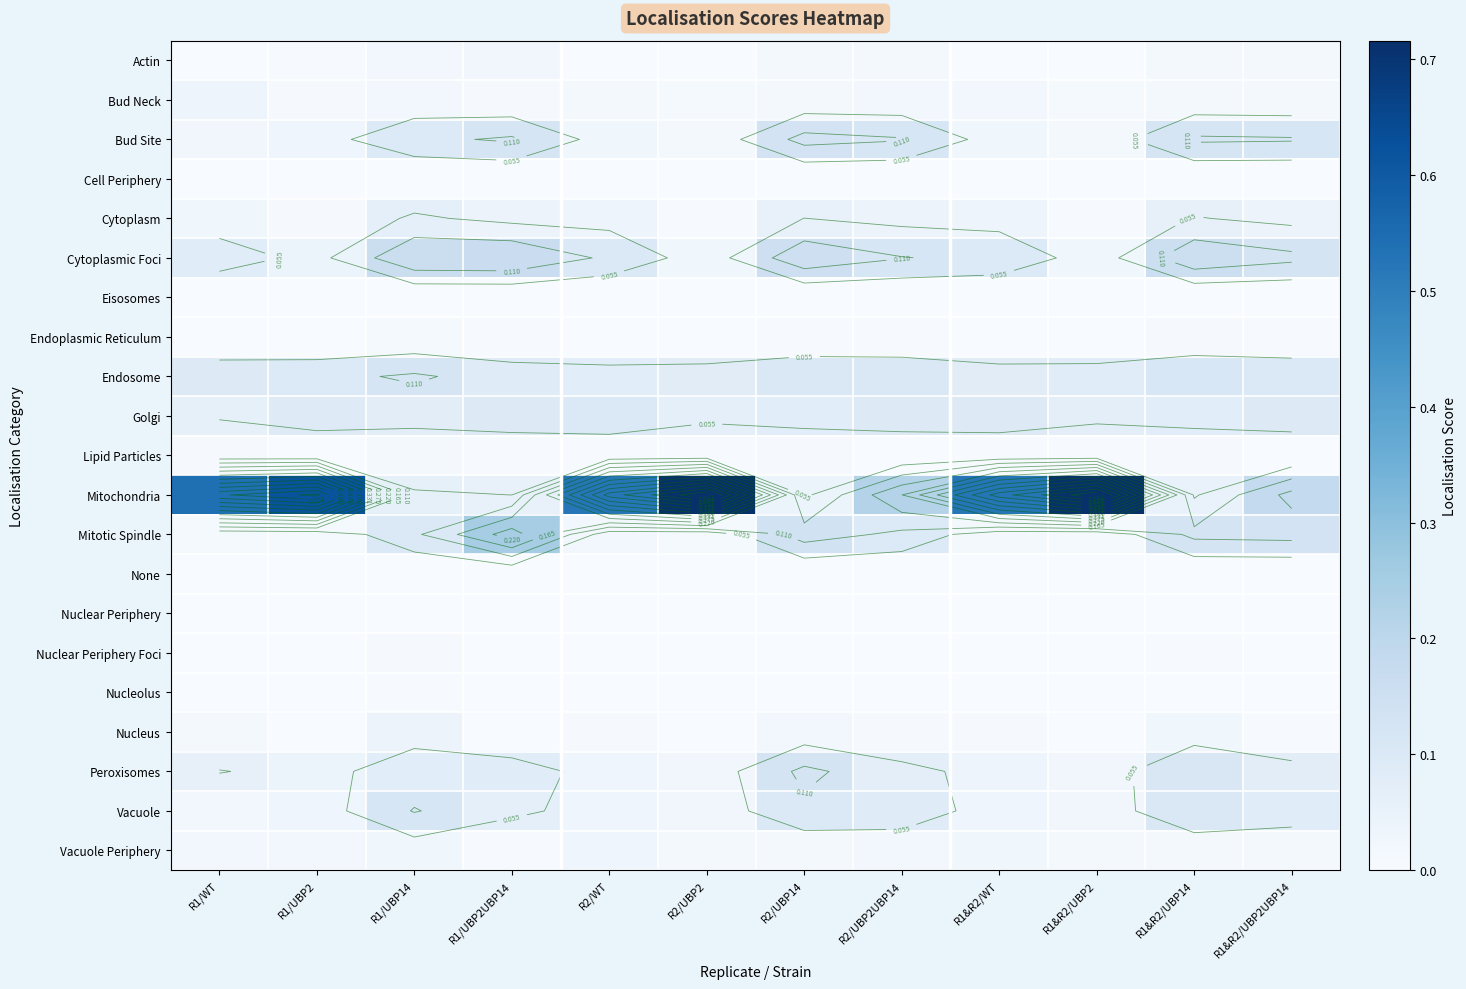

Which series has the largest total across all categories?

Mitochondria